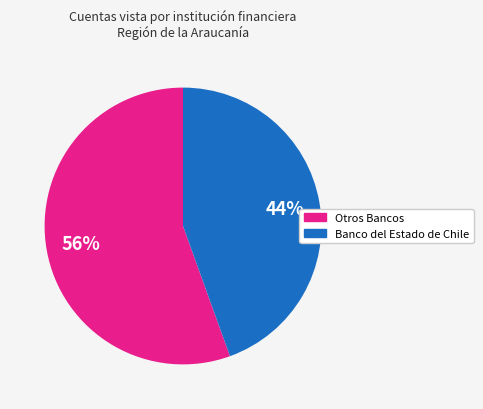

To the nearest percent, what is the average slice percentage?

50%